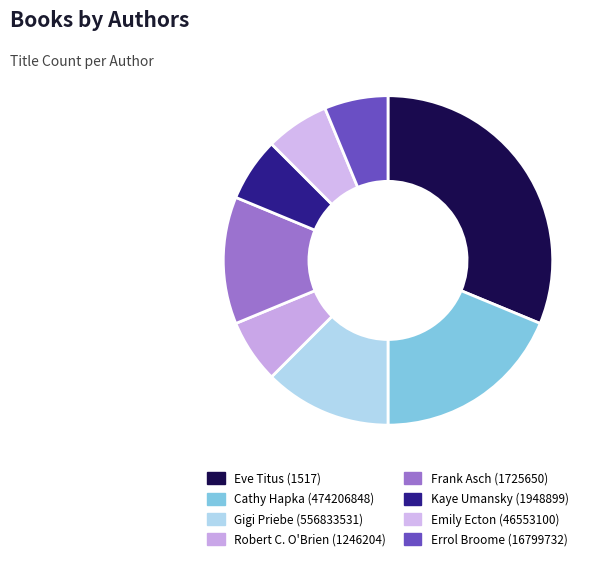

How many slices are in this pie chart?

8